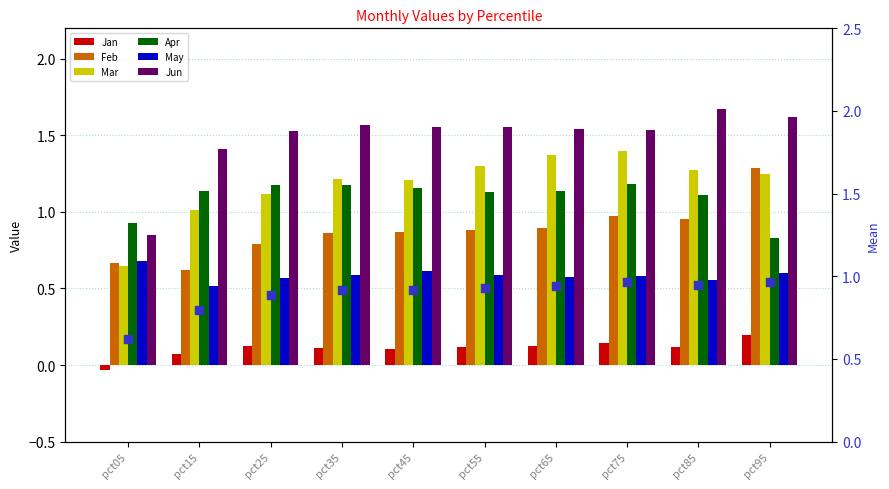

Is the value of Jan at pct55 greater than the value of Jun at pct65?

No